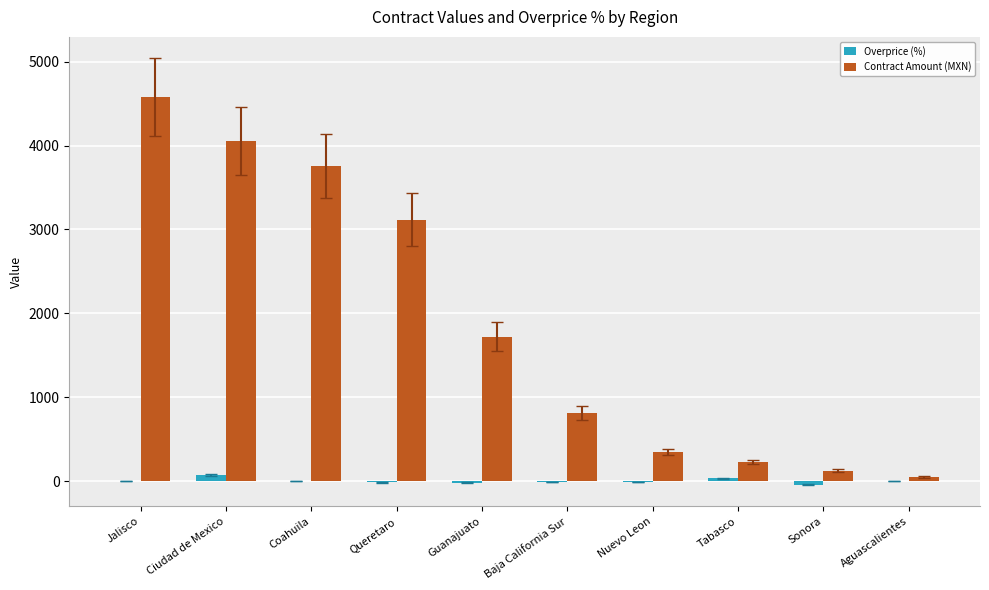

Which series has the largest total across all categories?

Contract Amount (MXN)